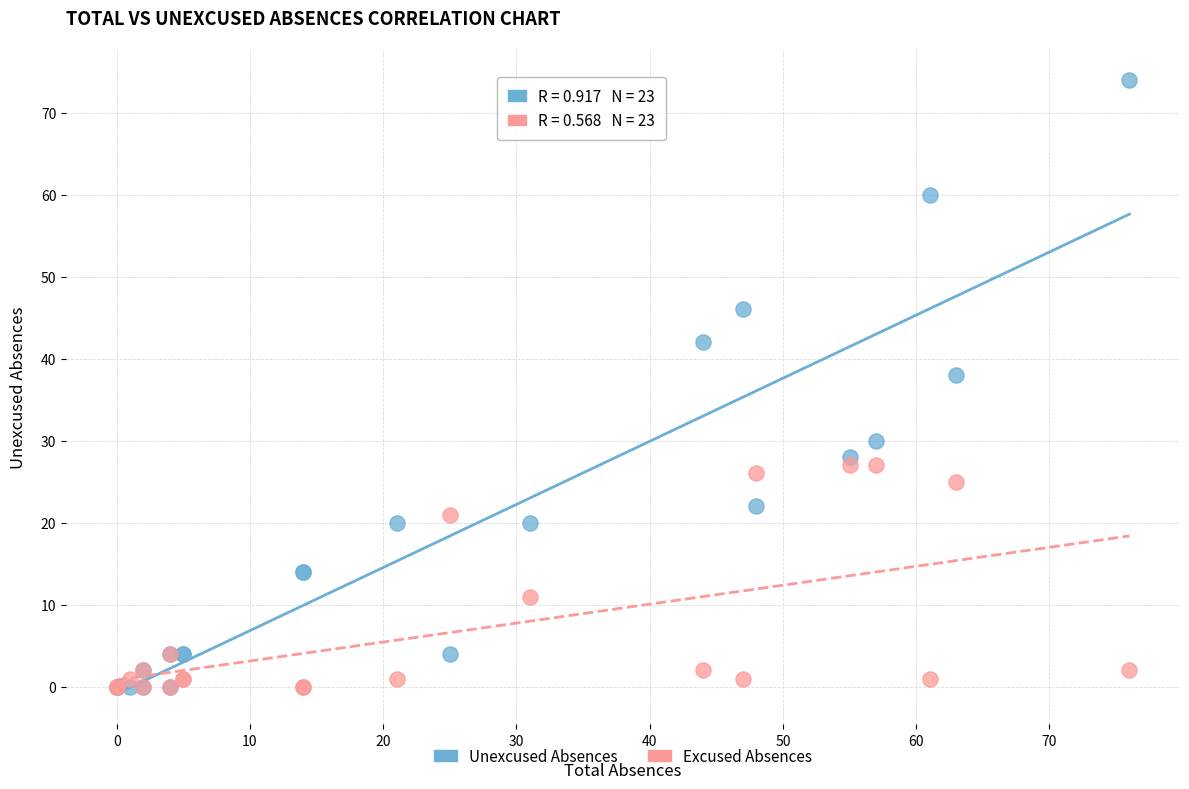

What are all the series names shown in the legend?

Unexcused Absences, Excused Absences